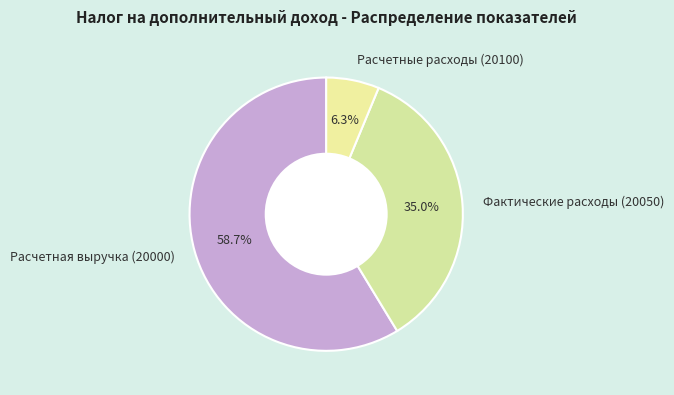

How much of the chart is everything except Расчетная выручка (20000)?

41.3%